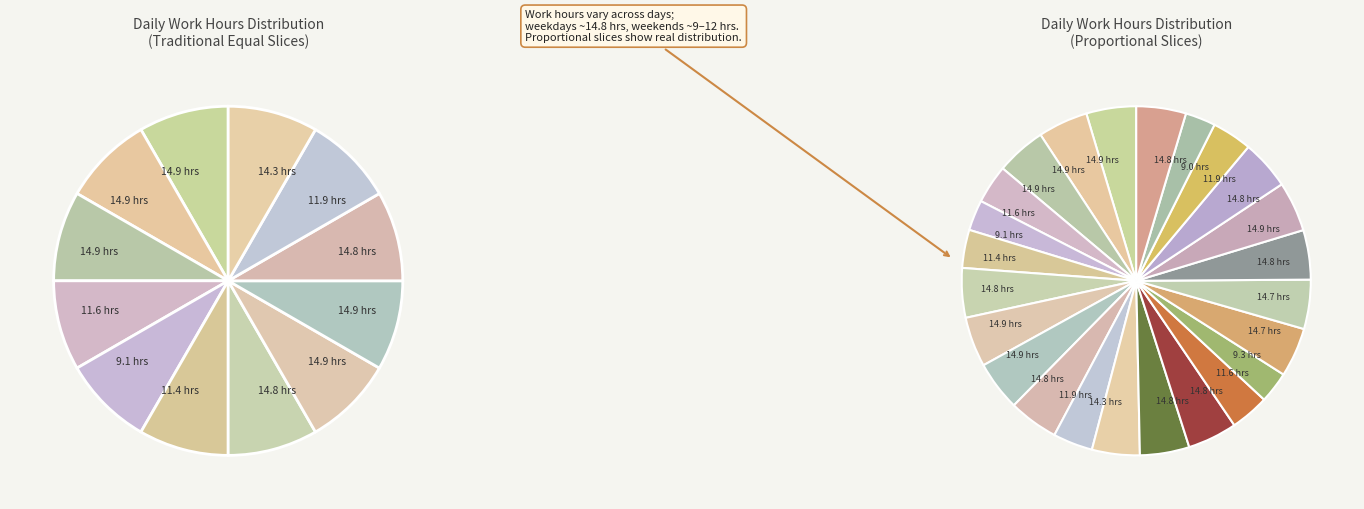

Does any single category account for the majority?

No